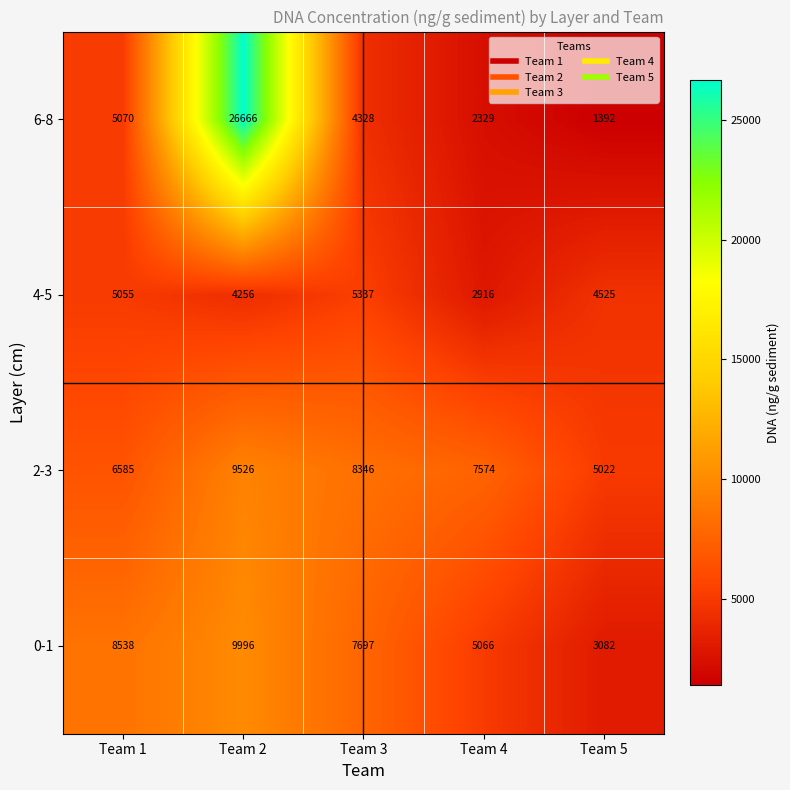

Which series has the largest total across all categories?

6-8